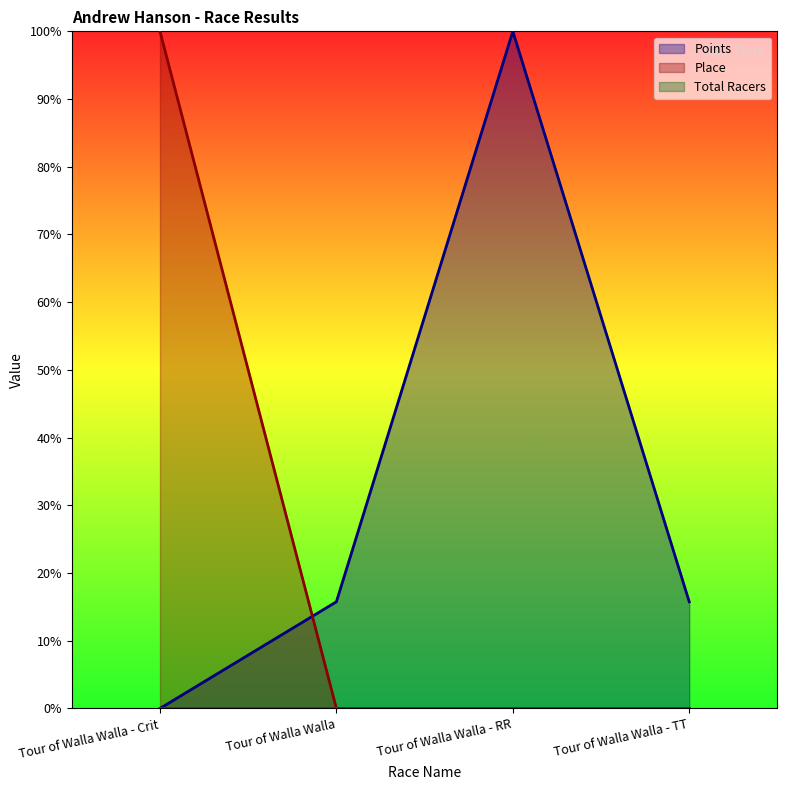

Which series has the widest spread of values?

Points